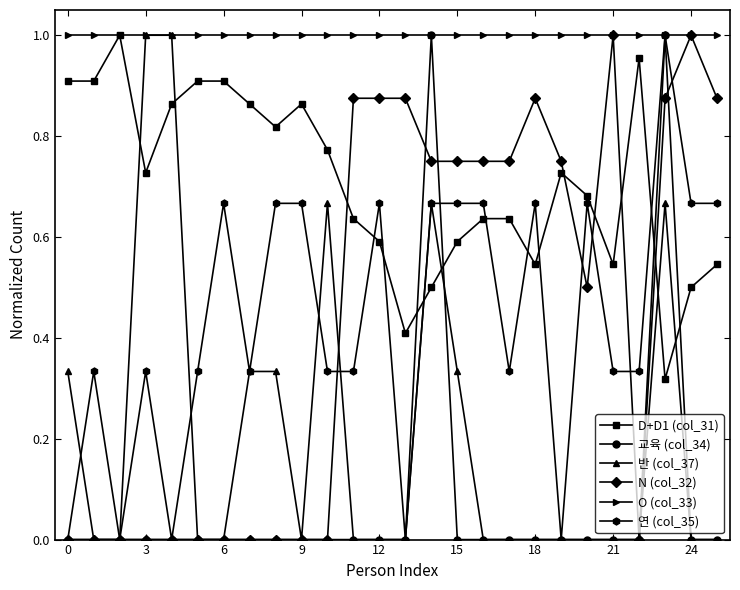

Is the value of 연 (col_35) at 15 greater than the value of D+D1 (col_31) at 6?

No